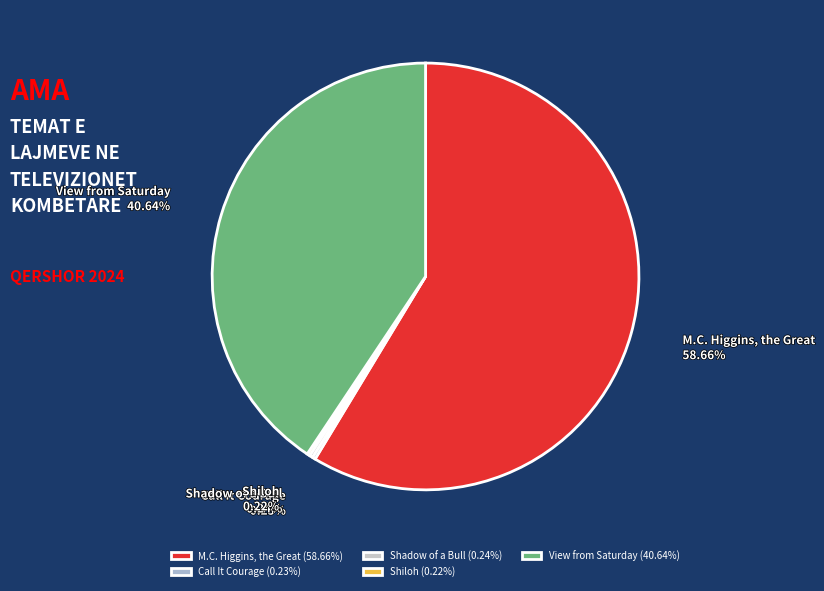

Which has a higher value, Shadow of a Bull or Call It Courage?

Shadow of a Bull